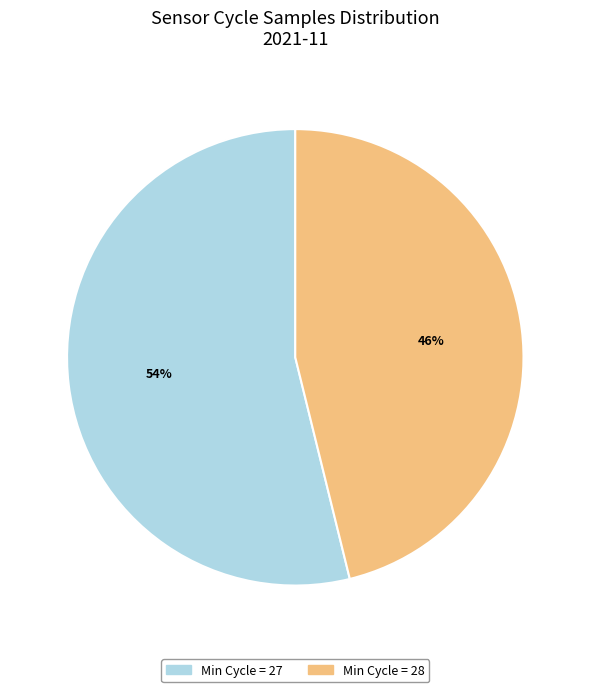

Is the sum of Min Cycle = 28 and Min Cycle = 27 greater than half?

Yes